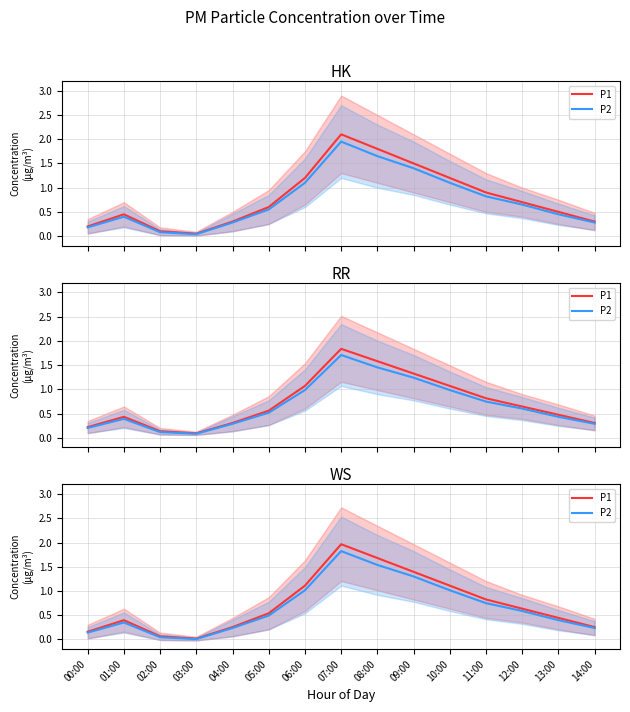

At how many categories does at least one series exceed 1?

5